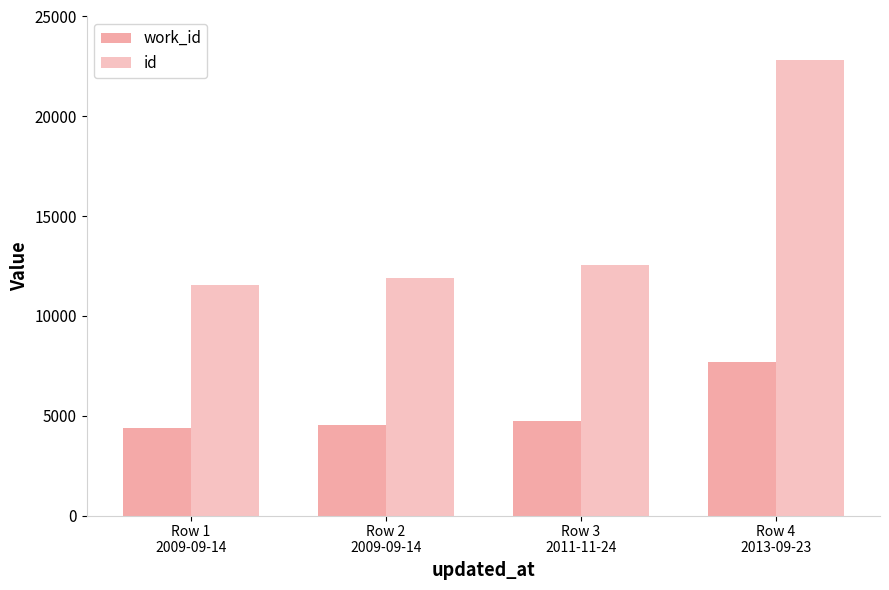

What is the label of the 3rd bar from the left?

Row 3
2011-11-24